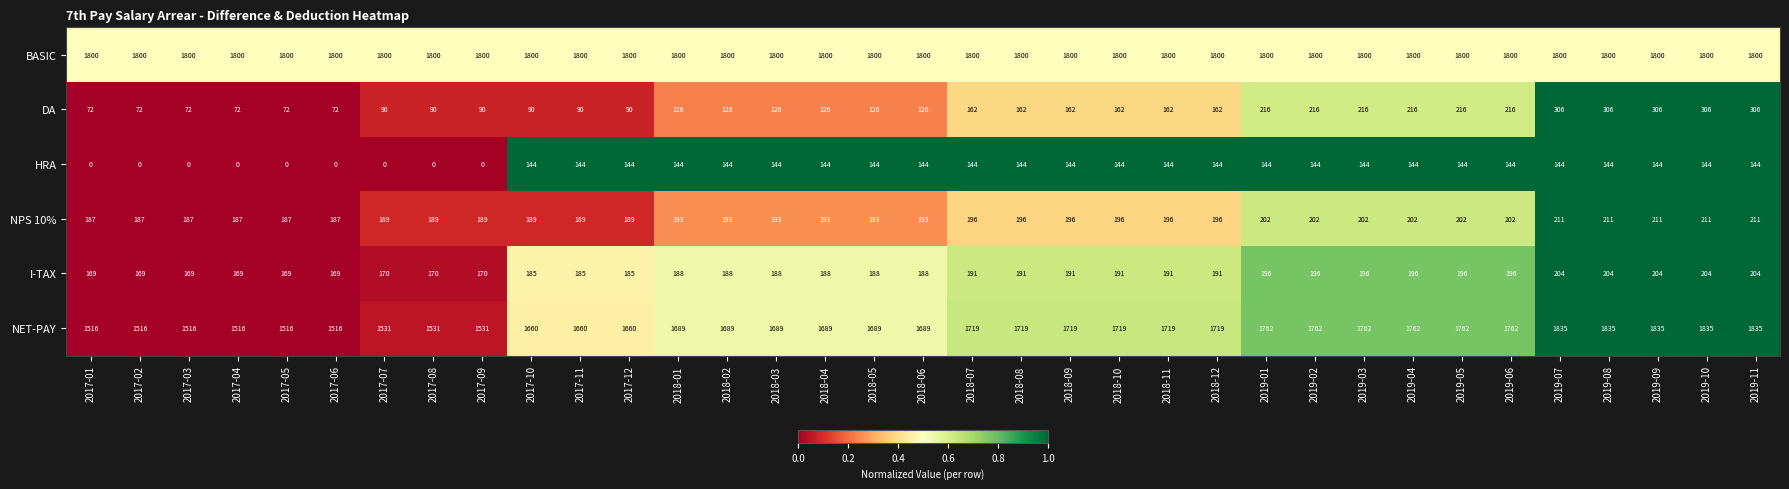

Read the NPS 10% value at 2018-06.

193